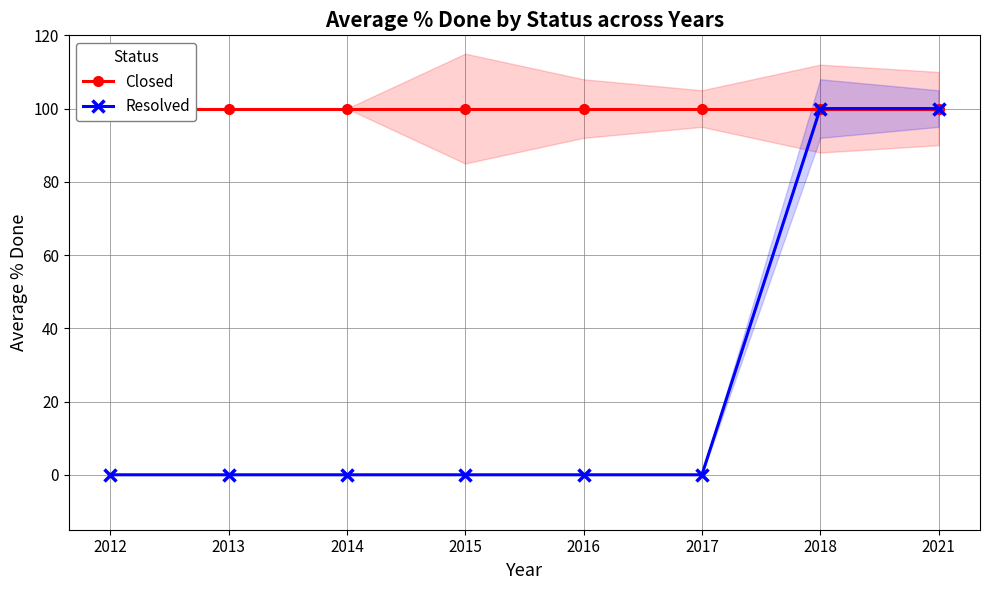

How many values in the Resolved series exceed 0?

2